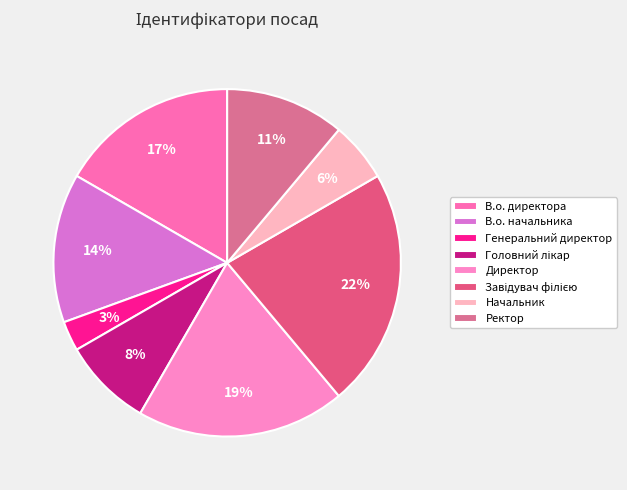

Rank the categories by value from highest to lowest.

Завідувач філією, Директор, В.о. директора, В.о. начальника, Ректор, Головний лікар, Начальник, Генеральний директор